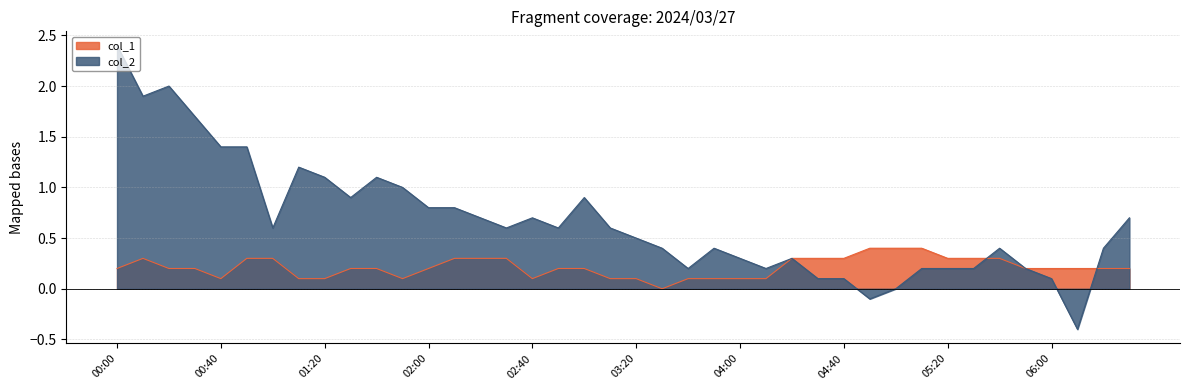

Reading right to left, what are all the values shown in this chart?

col_1: 0.2	0.2	0.2	0.2	0.2	0.3	0.3	0.3	0.4	0.4	0.4	0.3	0.3	0.3	0.1	0.1	0.1	0.1	0.0	0.1	0.1	0.2	0.2	0.1	0.3	0.3	0.3	0.2	0.1	0.2	0.2	0.1	0.1	0.3	0.3	0.1	0.2	0.2	0.3	0.2
col_2: 0.7	0.4	-0.4	0.1	0.2	0.4	0.2	0.2	0.2	-0.0	-0.1	0.1	0.1	0.3	0.2	0.3	0.4	0.2	0.4	0.5	0.6	0.9	0.6	0.7	0.6	0.7	0.8	0.8	1.0	1.1	0.9	1.1	1.2	0.6	1.4	1.4	1.7	2.0	1.9	2.4